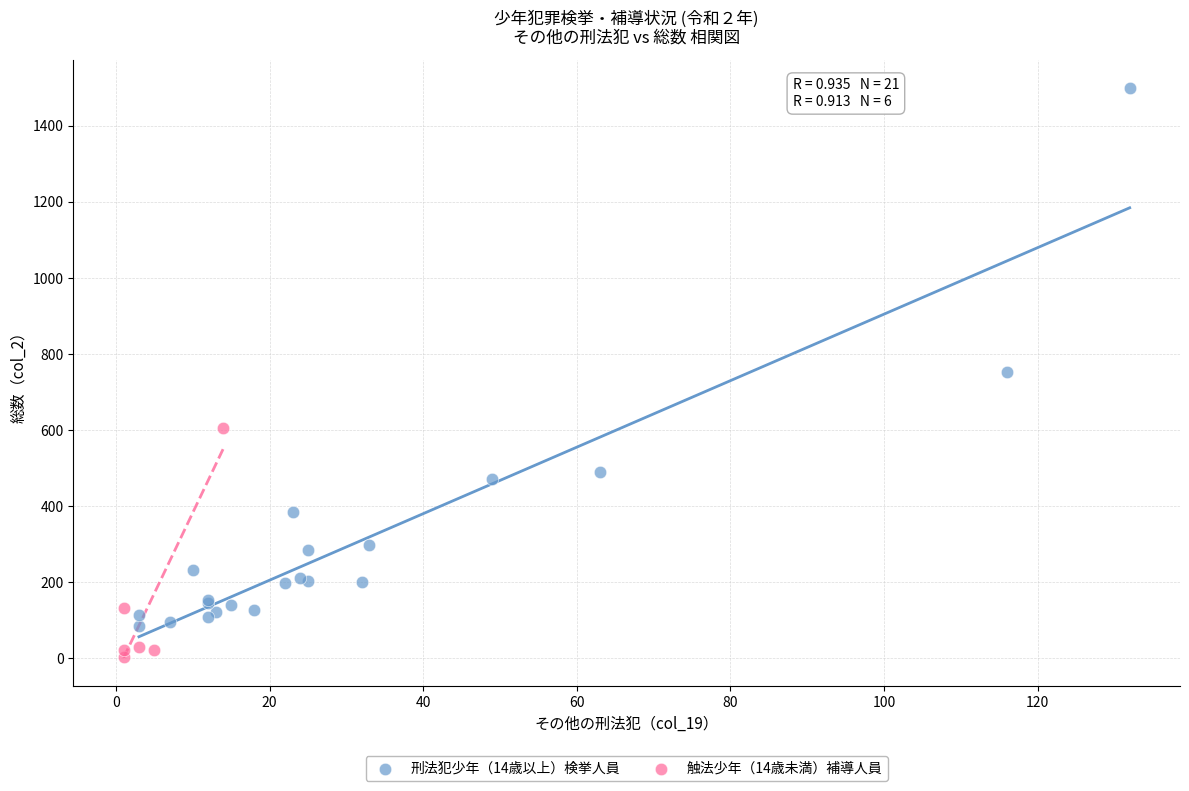

Which series reaches the minimum Y coordinate?

触法少年（14歳未満）補導人員